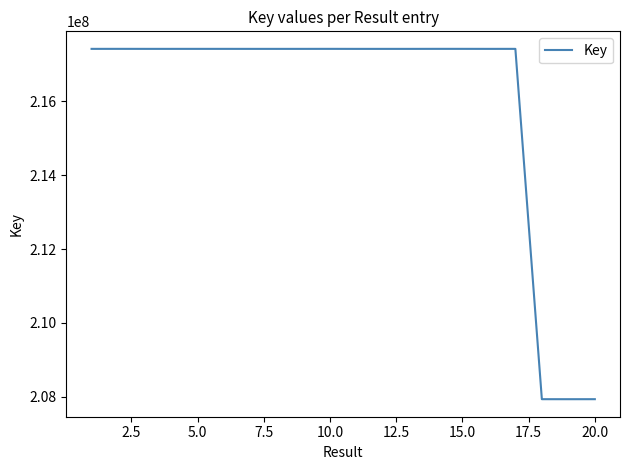

What is the minimum value shown in the chart?

207938672